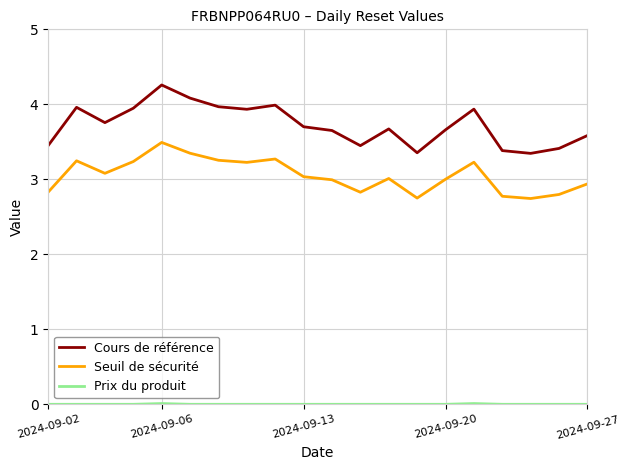

Which series has the widest spread of values?

Cours de référence